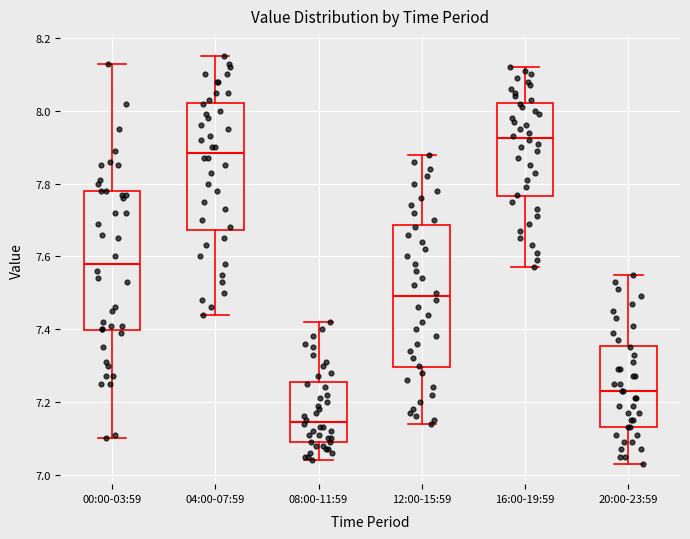

Which box has the highest median line?

16:00-19:59